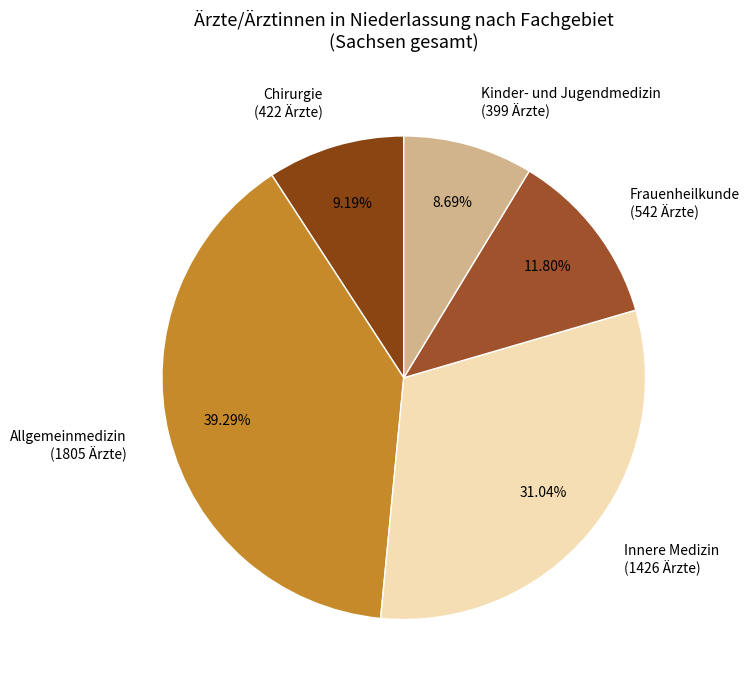

To the nearest percent, what is the difference between the largest and smallest slice percentages?

31%